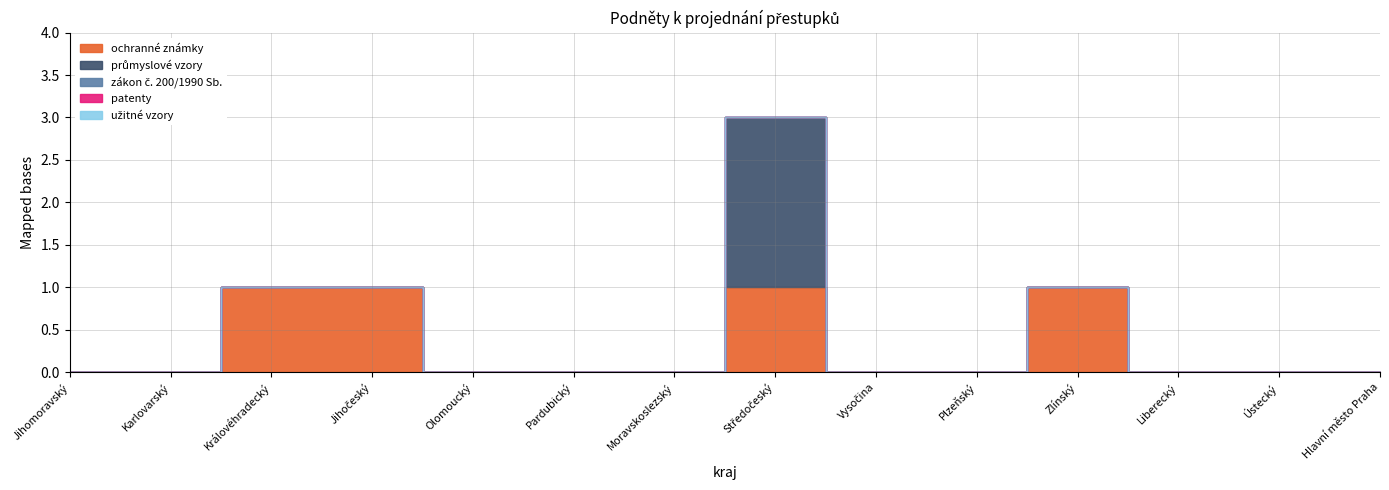

How many data points does each series have?

14